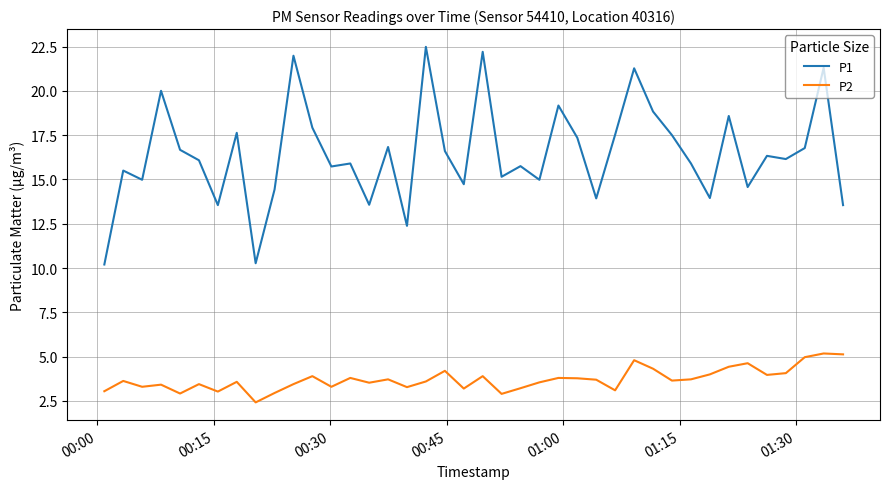

What is the maximum value for P1?

22.5